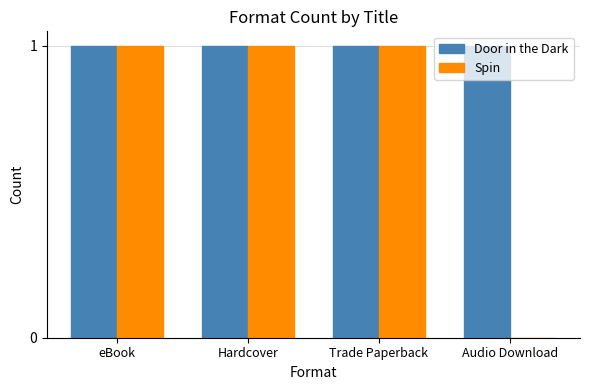

Which series has the widest spread of values?

Spin